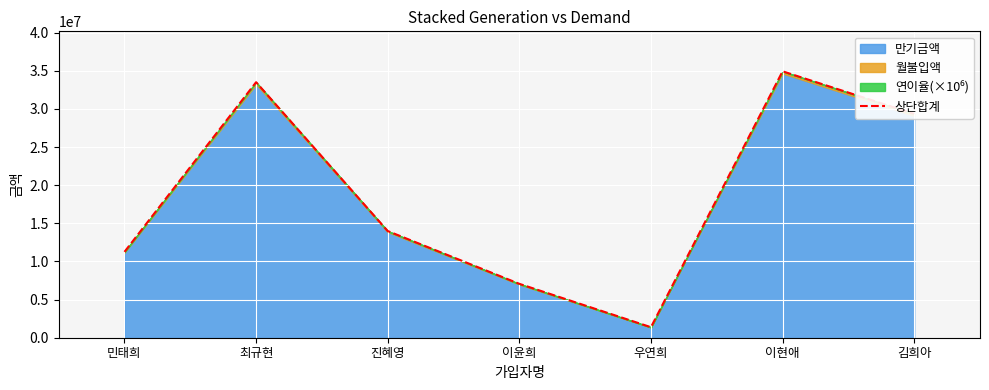

Which has a higher value, 이현애 or 이윤희?

이현애